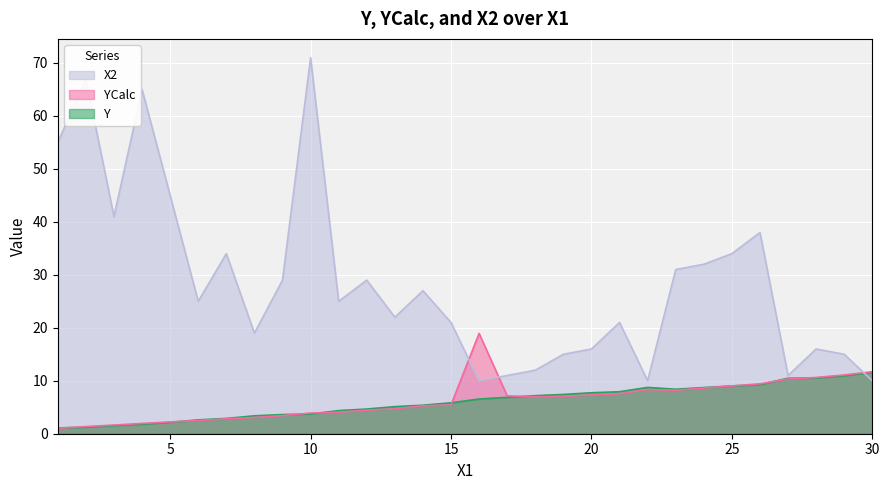

What value does the X2 series have at 13?

22.0